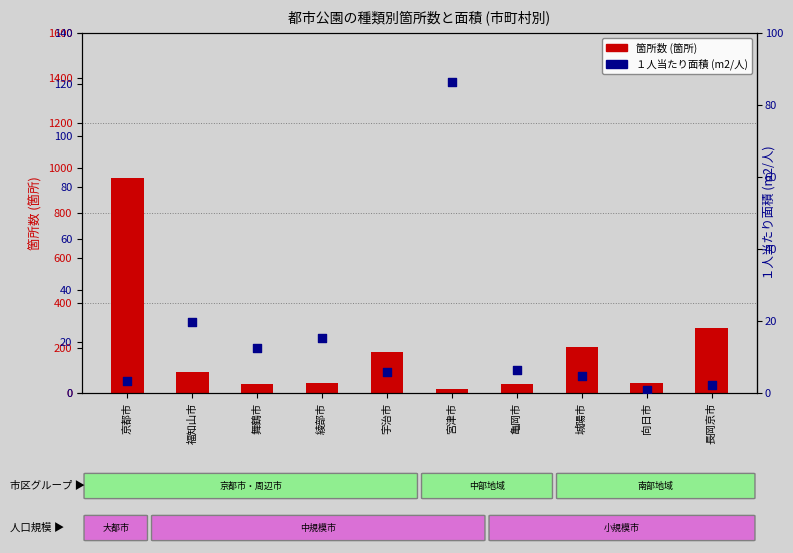

At how many categories does at least one series exceed 289?

1